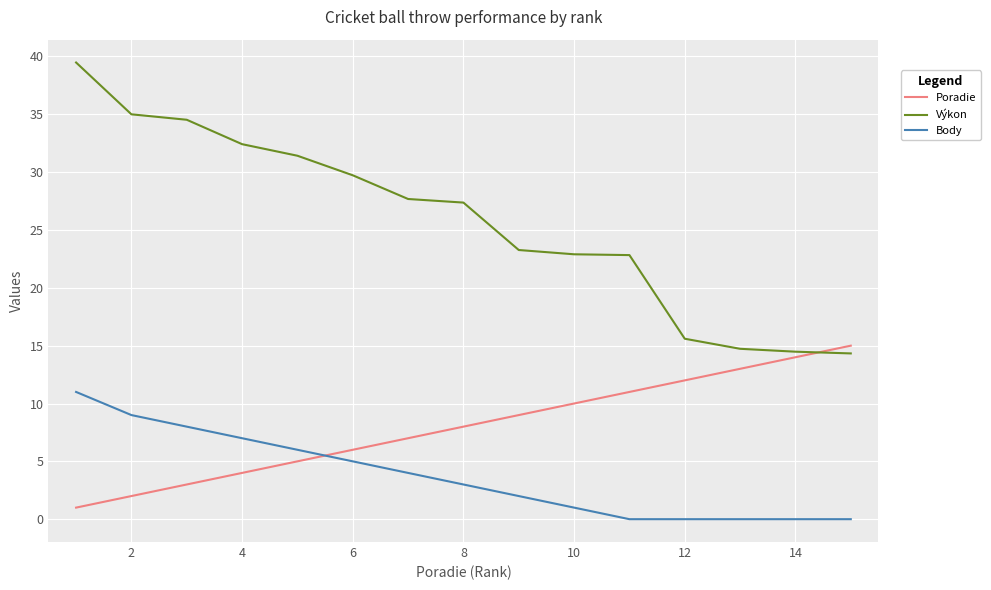

How many values in the Body series are below 3?

7